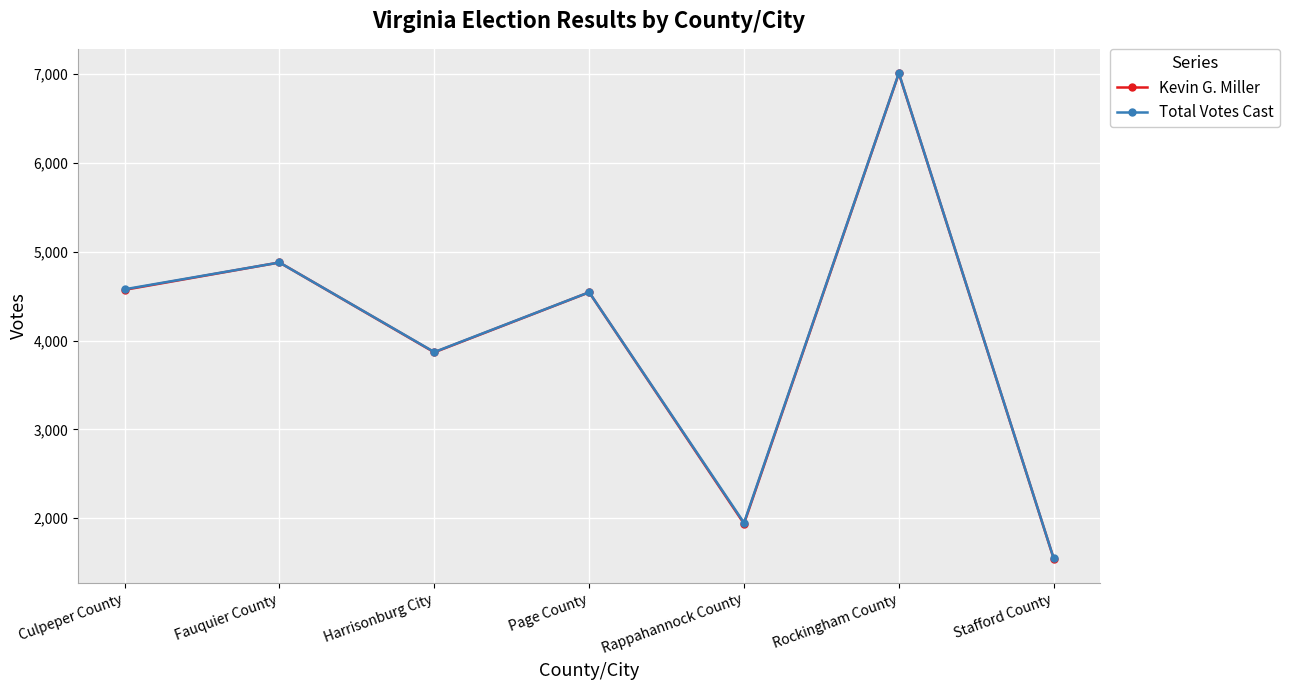

Read the Kevin G. Miller value at Rockingham County.

7010